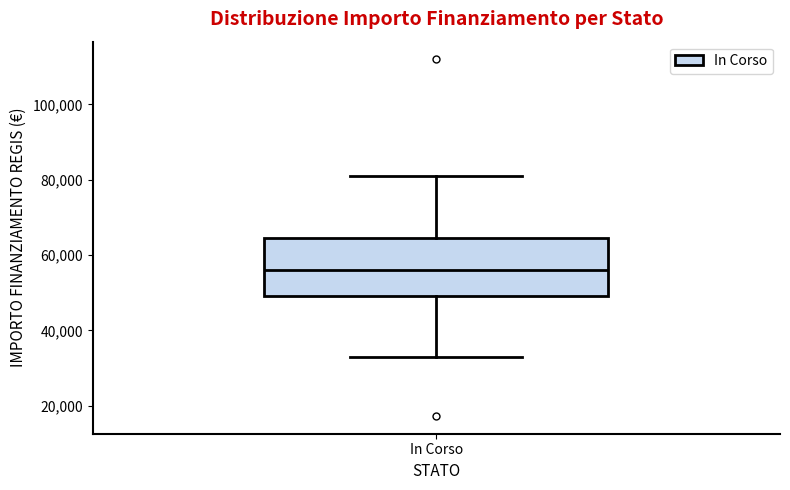

Read this box plot against the y-axis: the position of the median line, the range covered by the box, and the ends of both whiskers. The values are not printed on the chart, so give them approximately, as read against the axis.

median 56000, box 50000 to 64000, whiskers 32000 to 80000